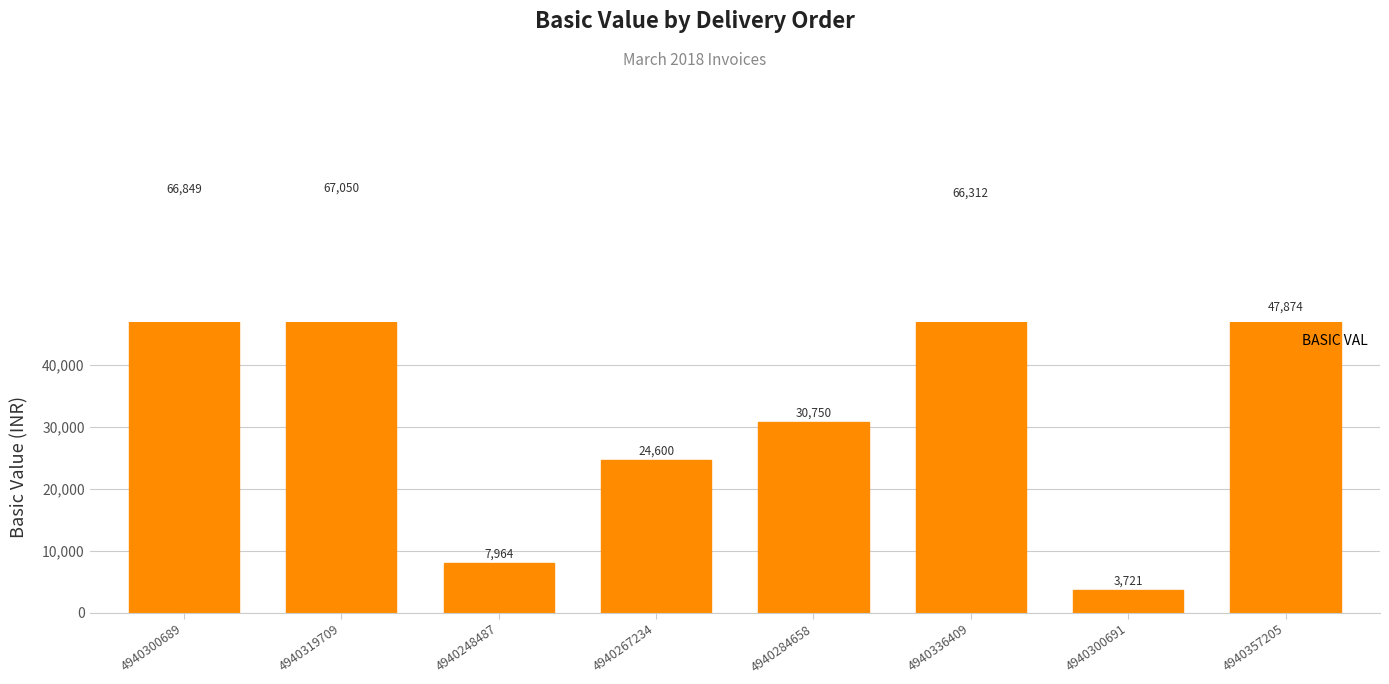

Rank the categories by value from lowest to highest.

4940300691, 4940248487, 4940267234, 4940284658, 4940357205, 4940336409, 4940300689, 4940319709